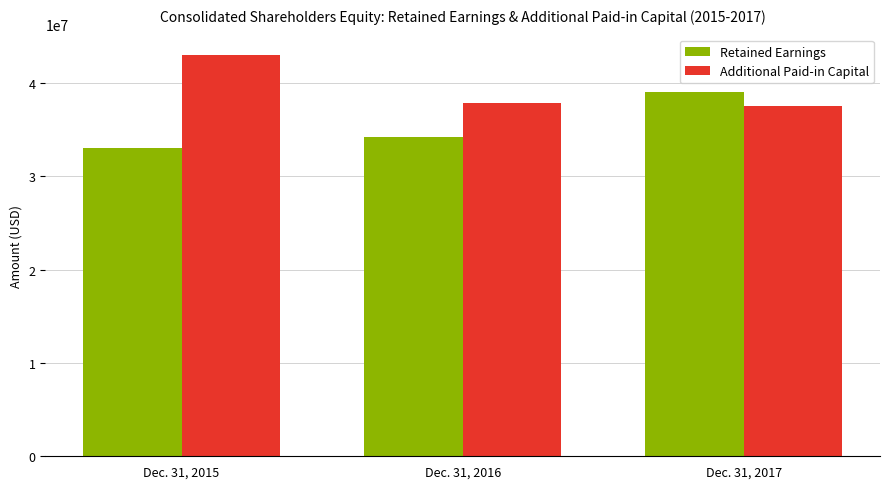

True or false: Additional Paid-in Capital has a value of 43002670 at Dec. 31, 2015.

True